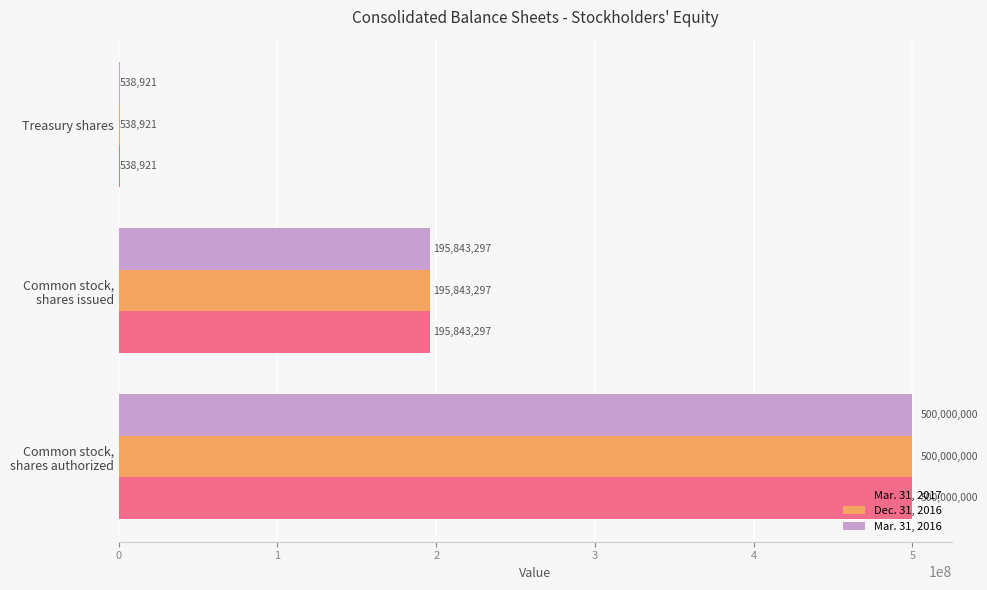

What is the maximum value shown in the chart?

500000000